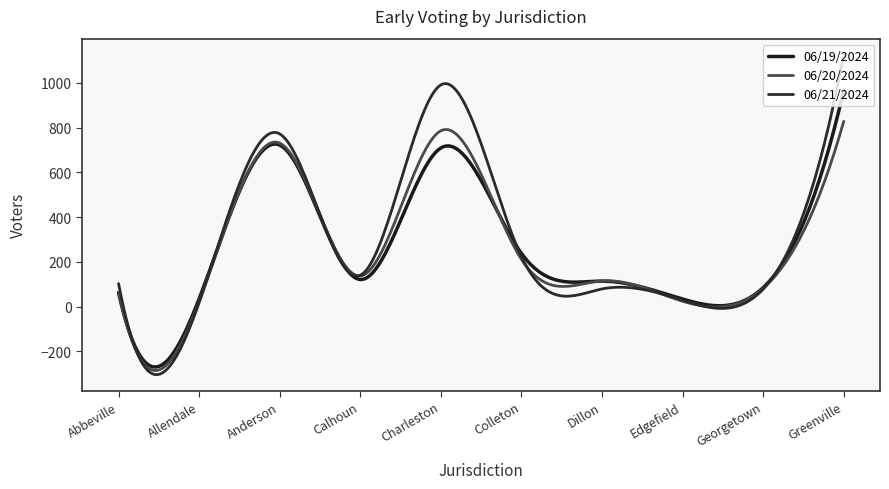

What is the label of the 4th point from the right?

Dillon